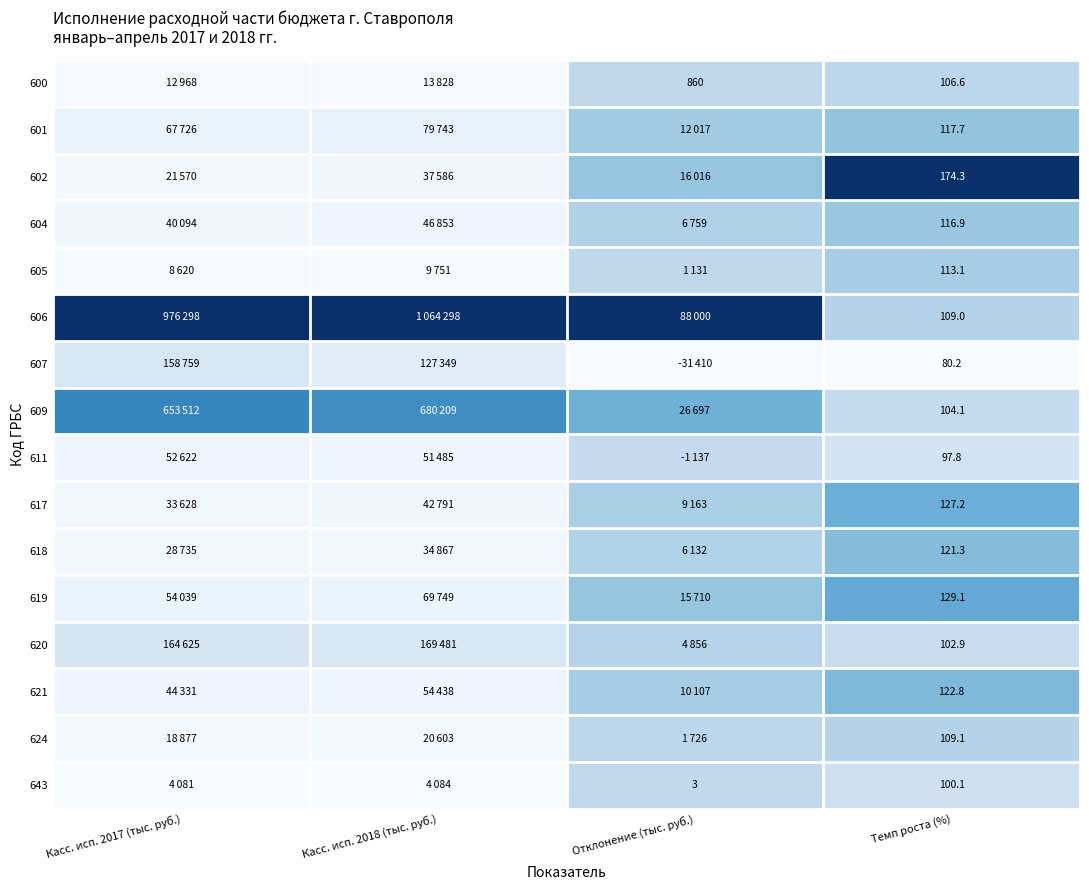

Count the number of data series in this chart.

16